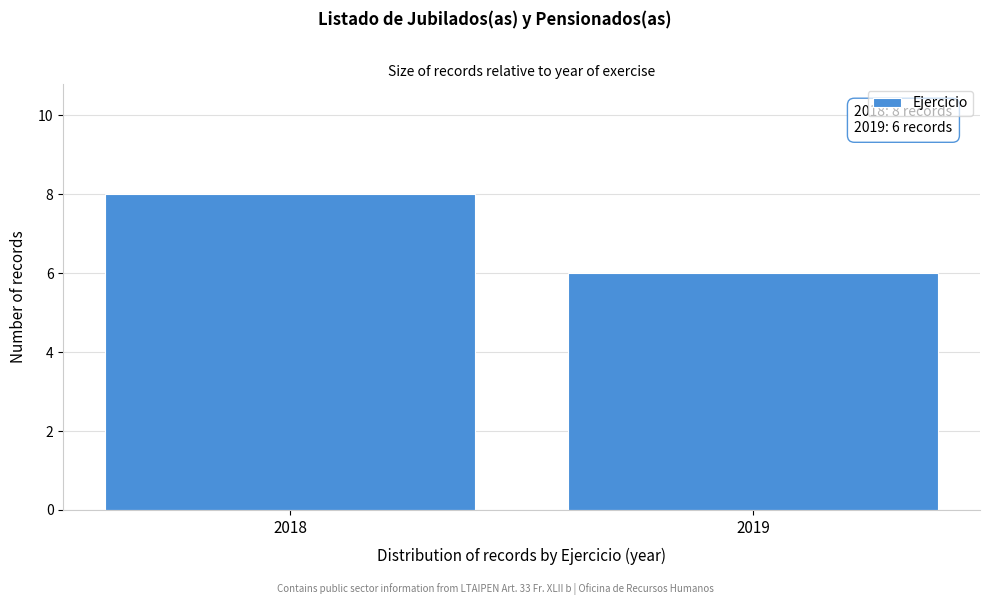

Reading left to right, extract all data points from this chart.

2018=8	2019=6